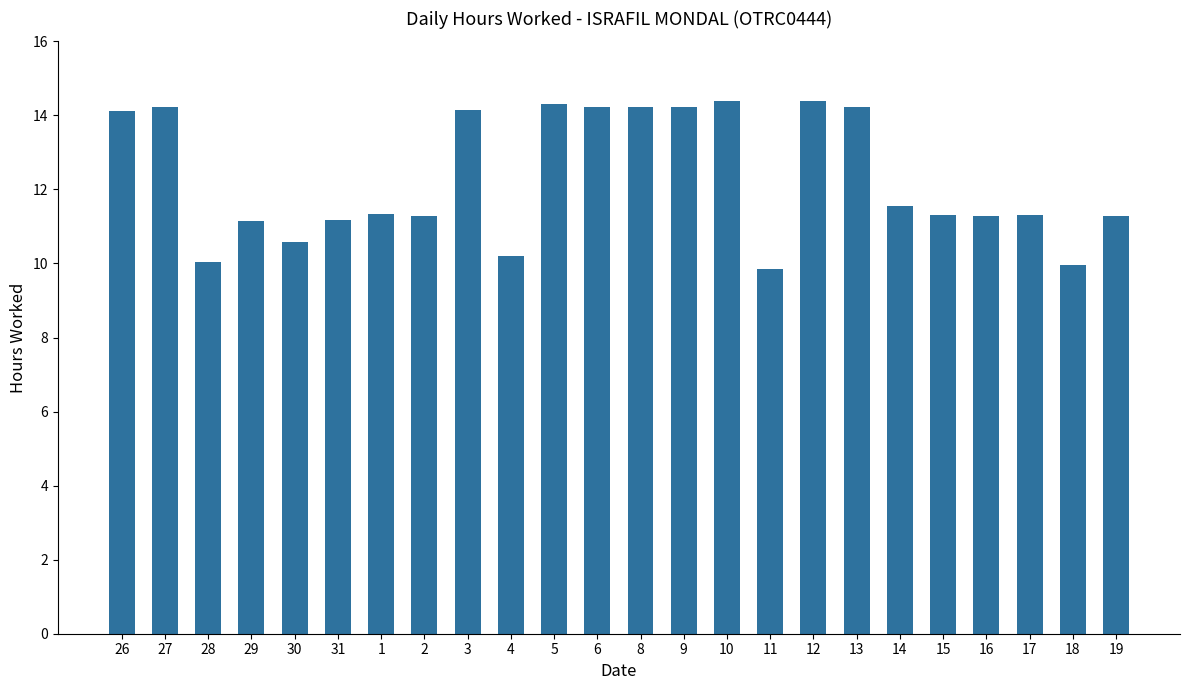

Approximately how many times larger is the value at 12 compared to 26?

1.0